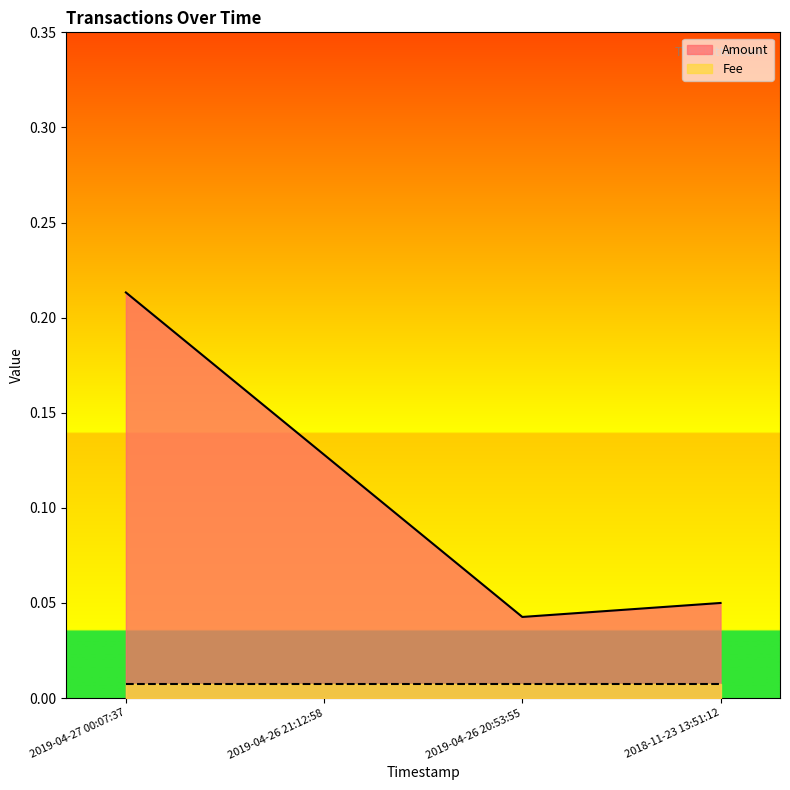

Where is the data nearest to the value 0?

2019-04-26 20:53:55